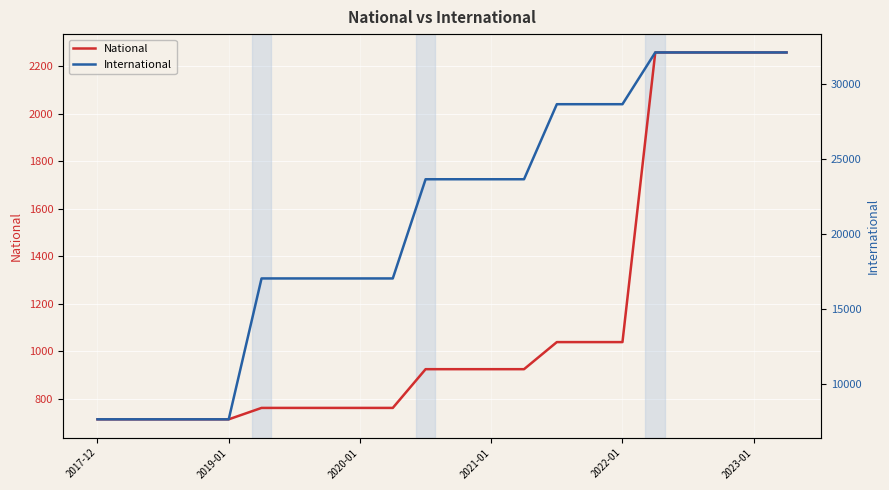

Which series has the largest total across all categories?

International